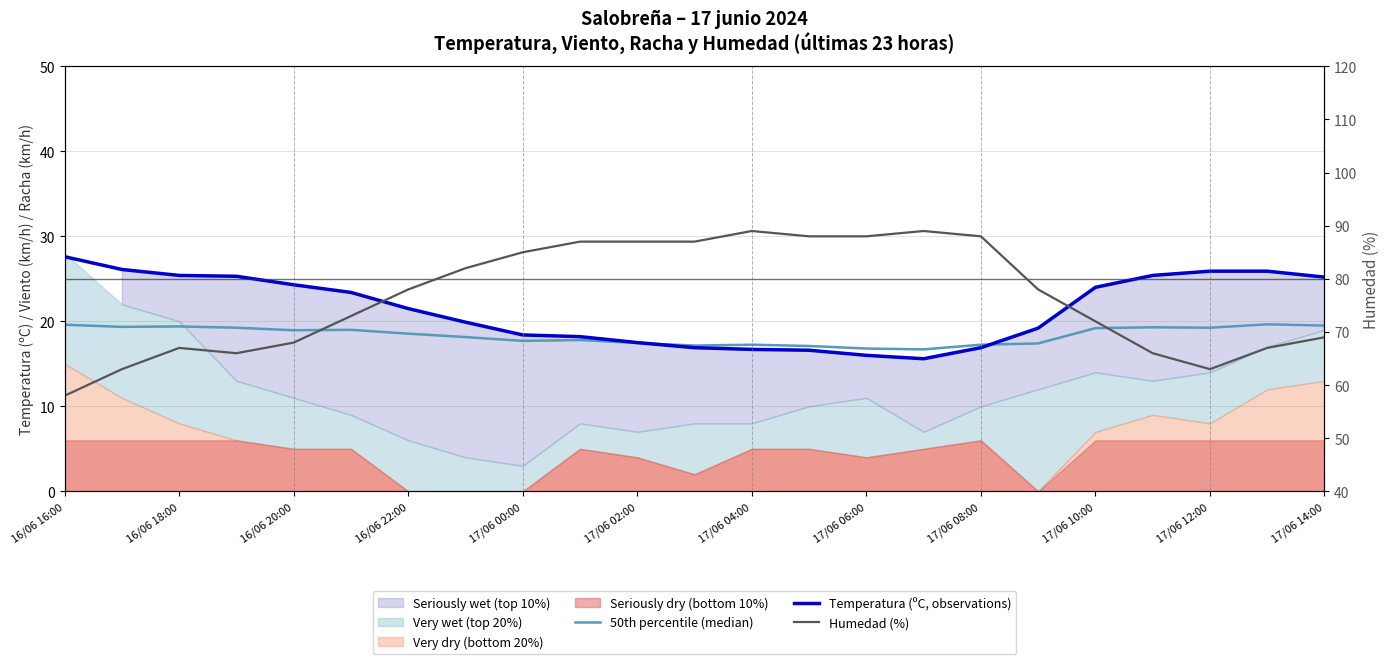

True or false: 50th percentile (median) has a value of 5.5 at 16/06 20:00.

False